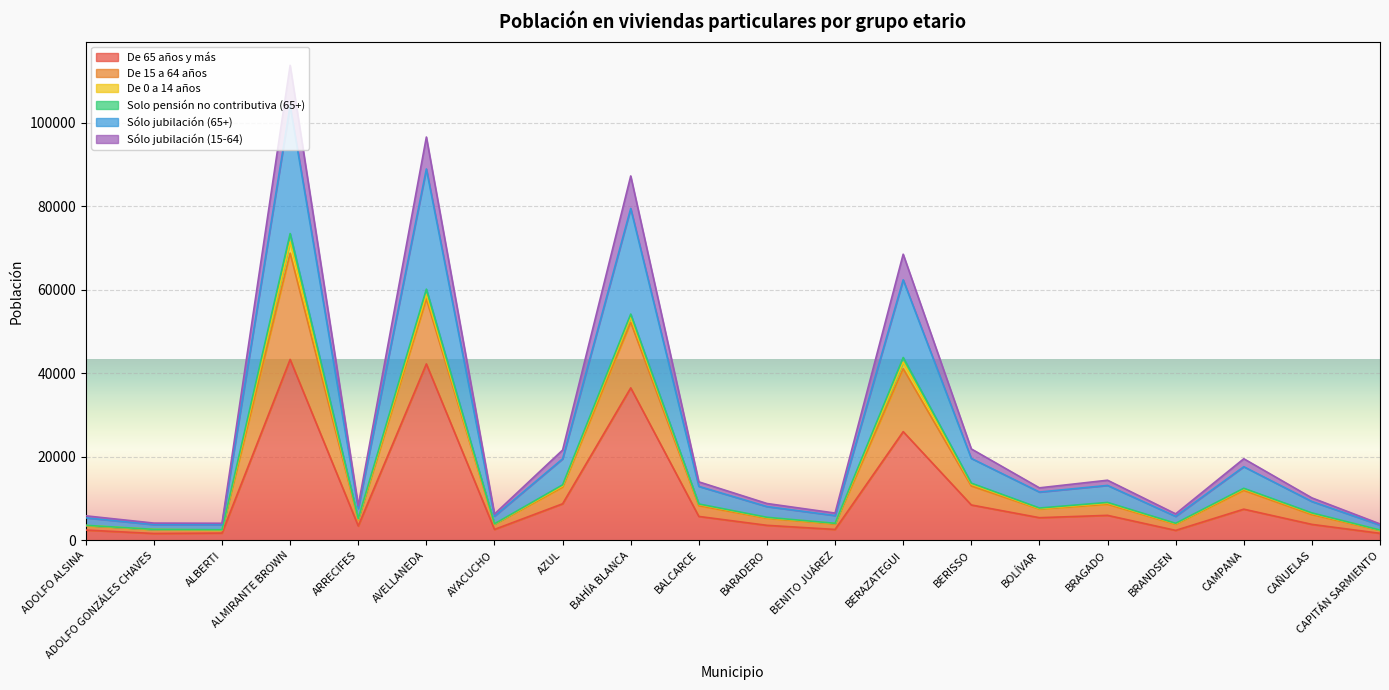

At which category is the sum across all series the highest?

ALMIRANTE BROWN